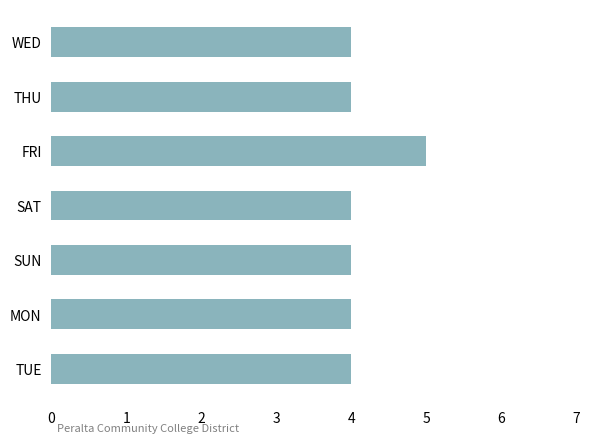

Between THU and FRI, which is larger?

FRI